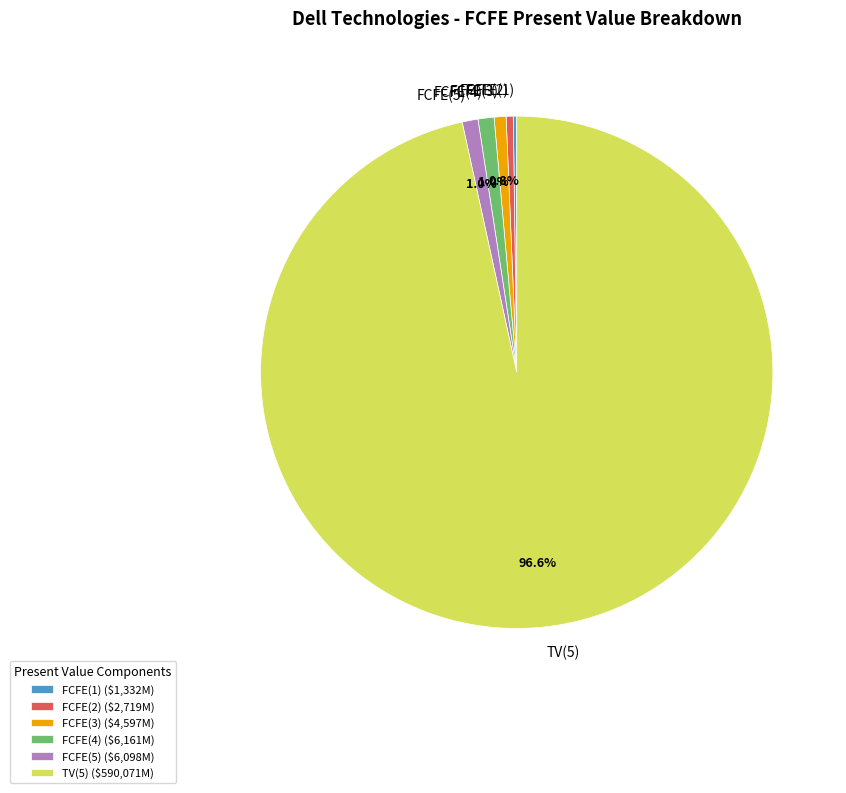

True or false: FCFE(3) accounts for 13% of the total.

False